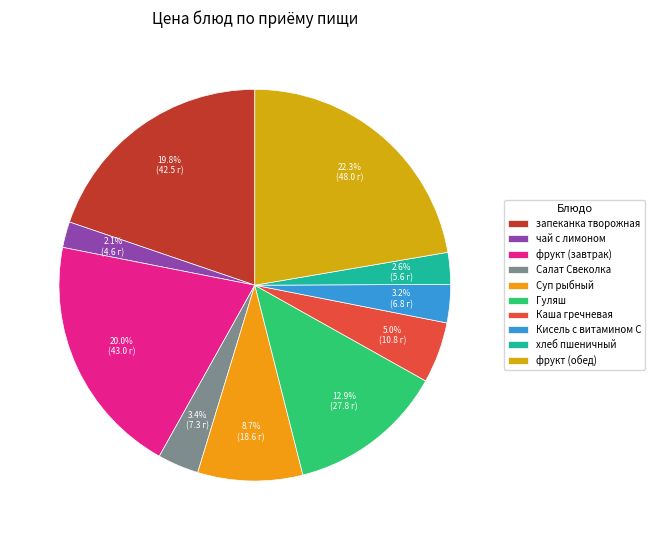

Count the number of slices in the pie.

10